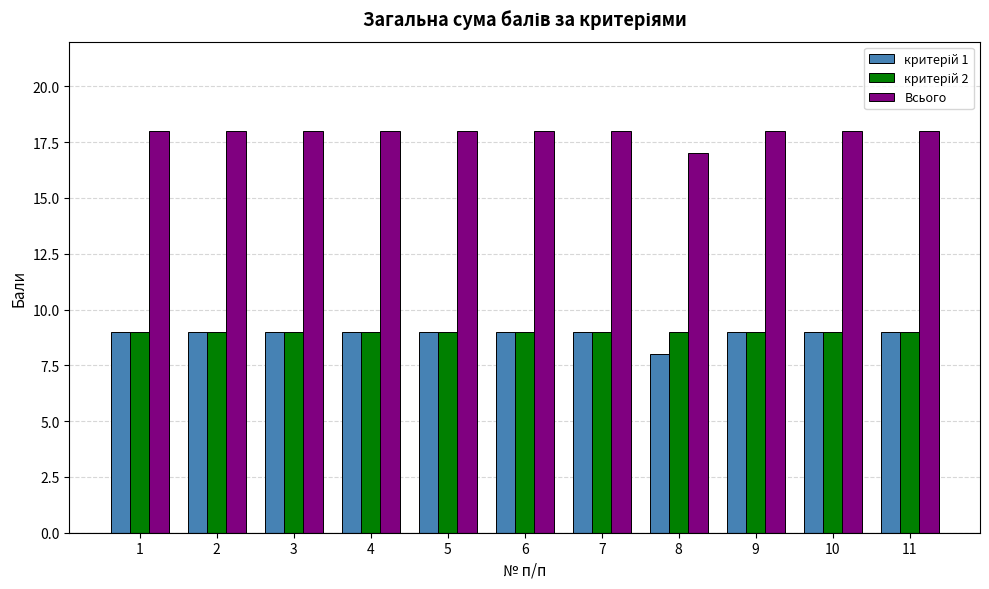

Is it true that Всього equals 29 at 11?

False